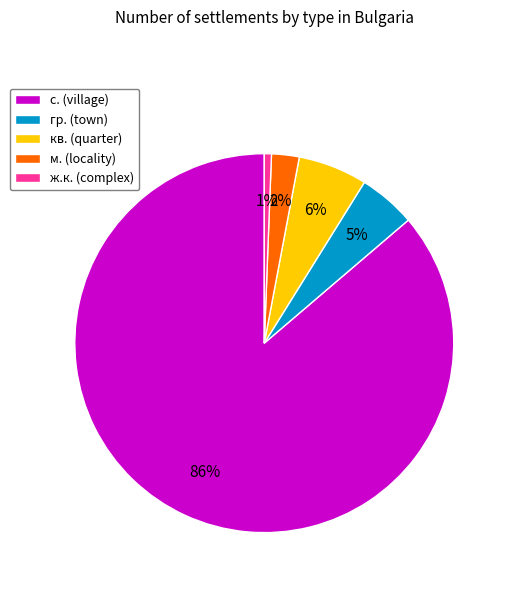

Is there any slice that represents more than half of the pie?

Yes